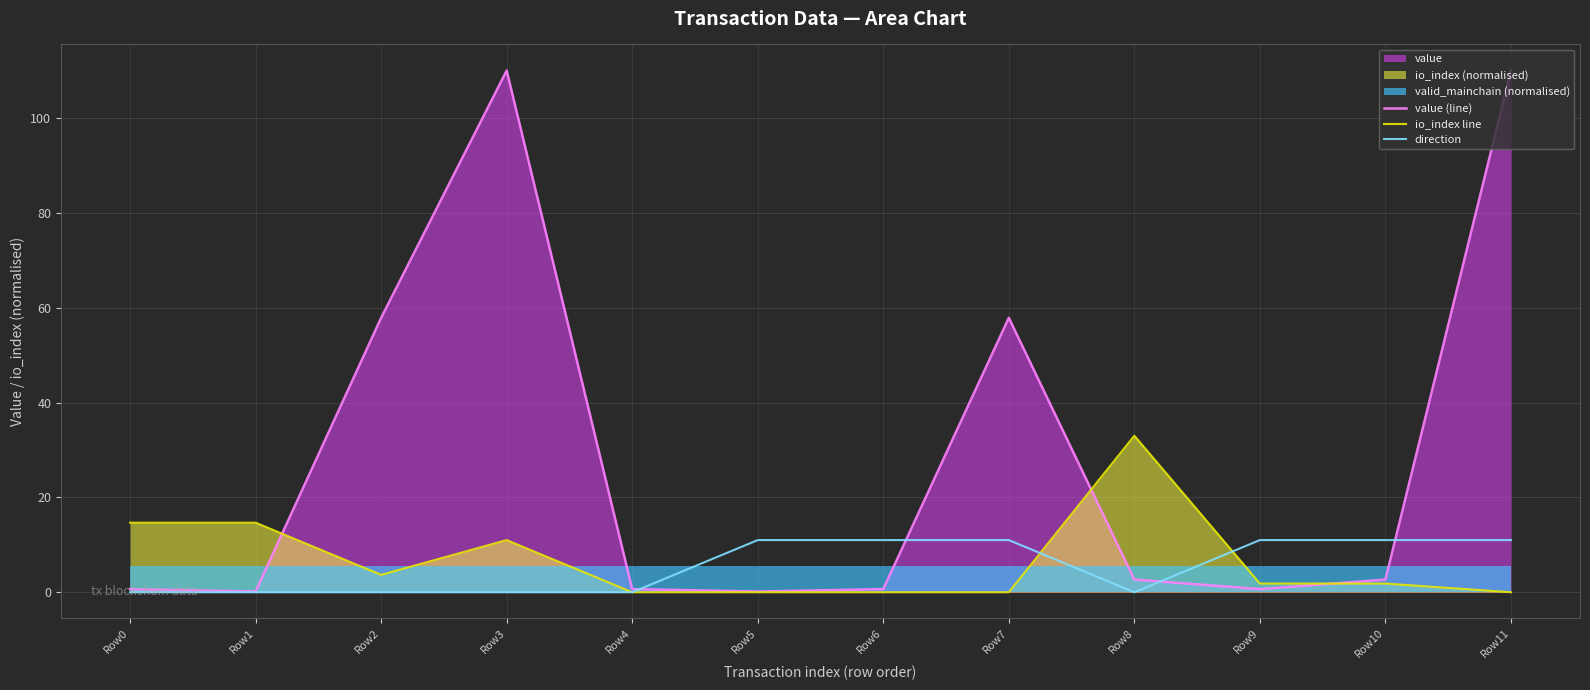

How many distinct data groups are displayed?

3